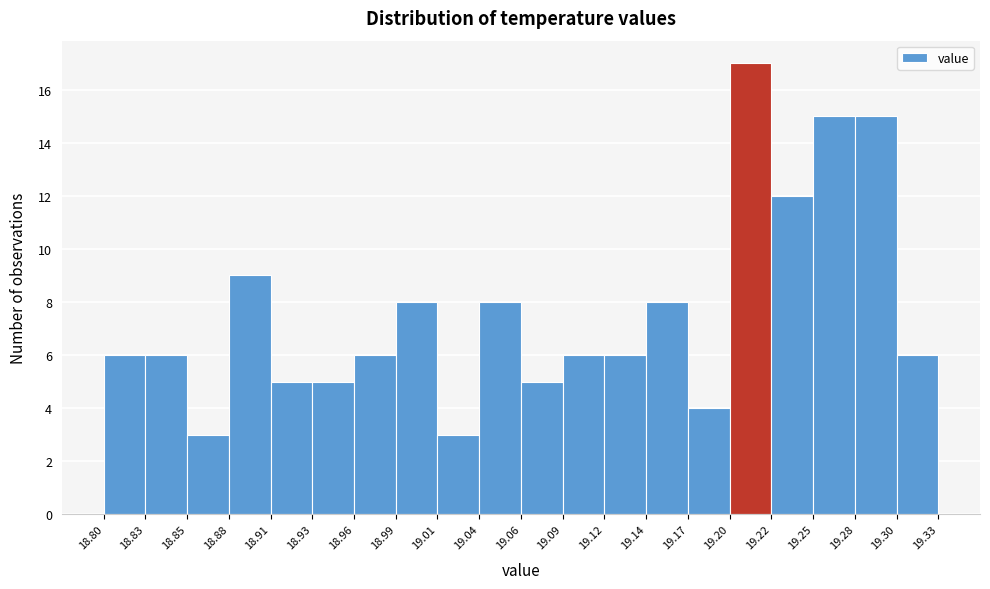

Reading left to right, transcribe this chart: for each bar, give the range it covers on the x-axis and its height. The values are not printed on the chart, so give them approximately, as read against the axis.

18.80 to 18.83: 6
18.83 to 18.85: 6
18.85 to 18.88: 3
18.88 to 18.91: 9
18.91 to 18.93: 5
18.93 to 18.96: 5
18.96 to 18.99: 6
18.99 to 19.01: 8
19.01 to 19.04: 3
19.04 to 19.06: 8
19.06 to 19.09: 5
19.09 to 19.12: 6
19.12 to 19.14: 6
19.14 to 19.17: 8
19.17 to 19.20: 4
19.20 to 19.22: 17
19.22 to 19.25: 12
19.25 to 19.28: 15
19.28 to 19.30: 15
19.30 to 19.33: 6